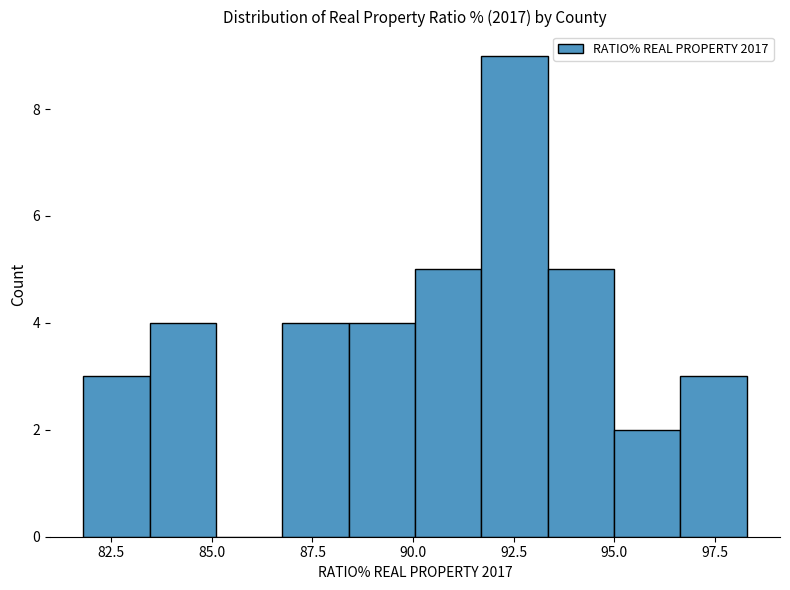

Read against the x-axis, roughly where is the centre of the tallest bar?

92.5